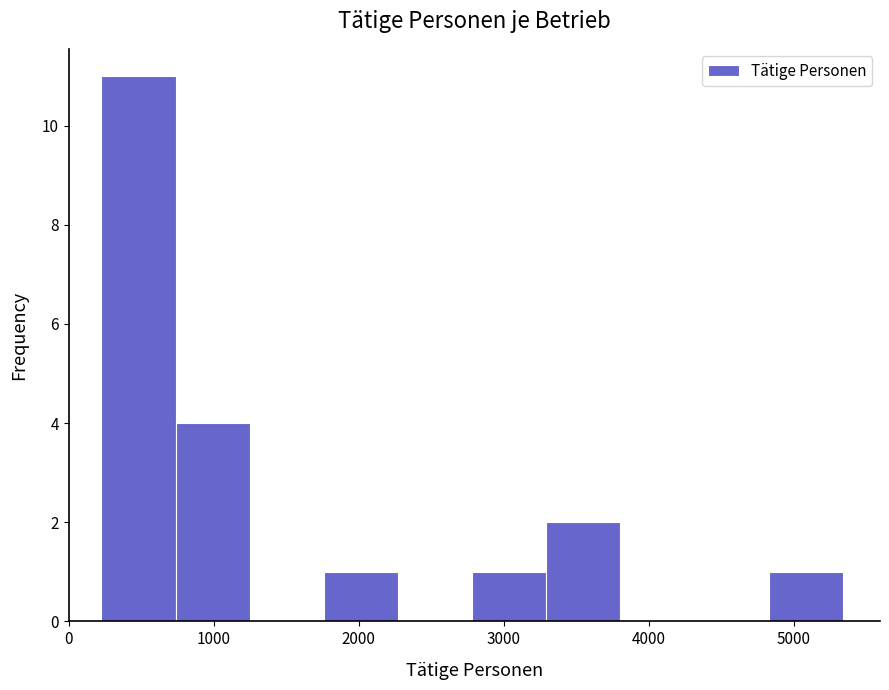

Reading left to right, transcribe this chart: for each bar, give the range it covers on the x-axis and its height. Neither the bar edges nor the heights are printed on the chart, so give them approximately, as read against the axes.

200 to 700: 11
700 to 1200: 4
1200 to 1800: 0
1800 to 2300: 1
2300 to 2800: 0
2800 to 3300: 1
3300 to 3800: 2
3800 to 4300: 0
4300 to 4800: 0
4800 to 5300: 1